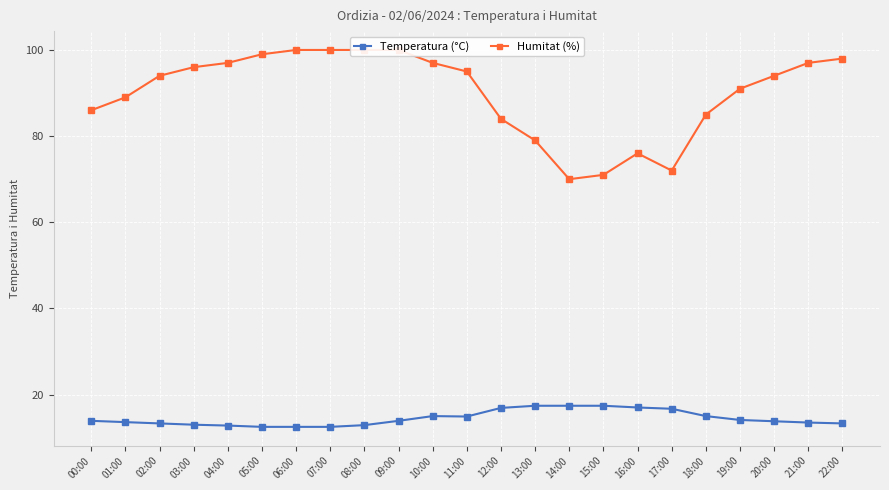

What position from the right is 09:00?

14